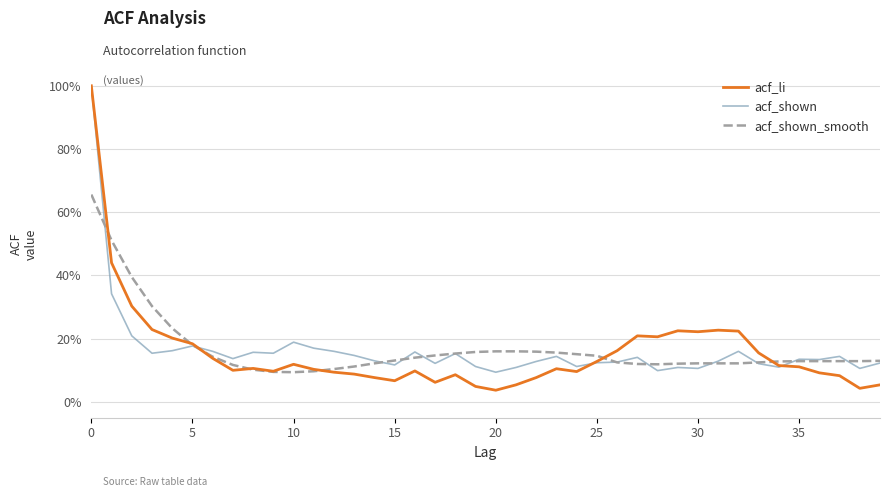

What are all the series names shown in the legend?

acf_li, acf_shown, acf_shown_smooth